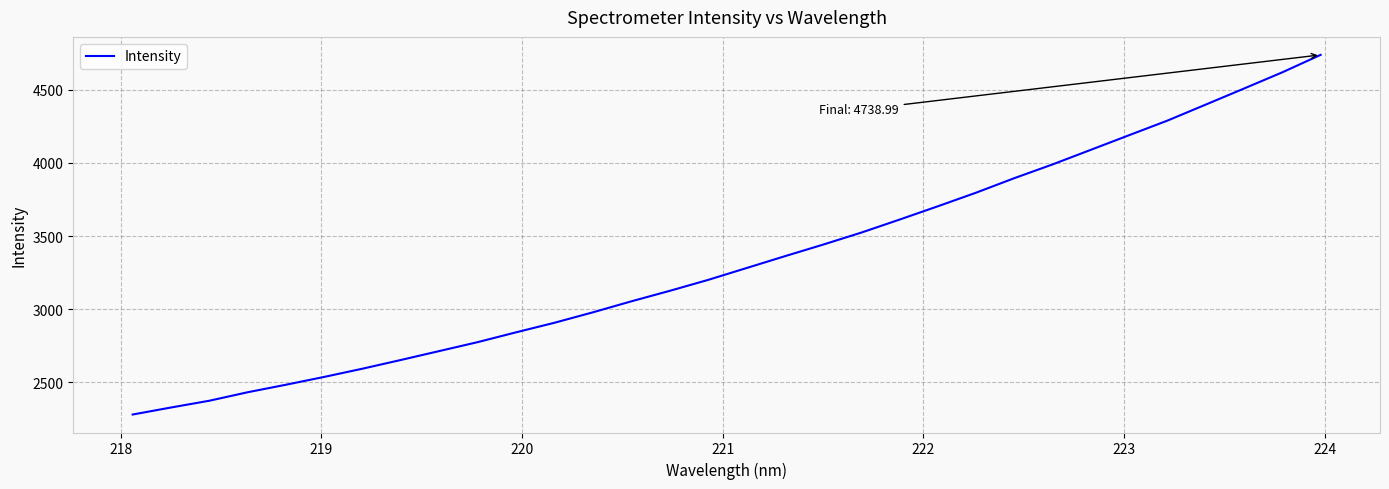

What is the maximum value shown in the chart?

4739.0